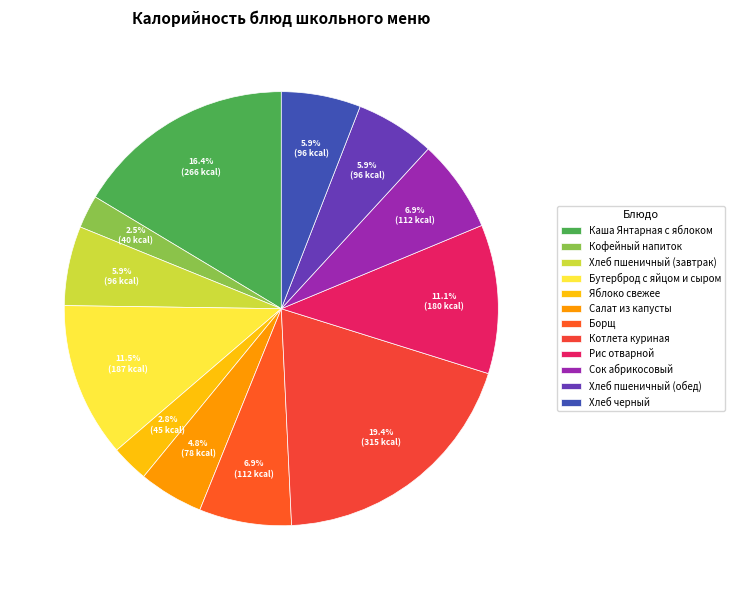

Rank the categories by value from lowest to highest.

Кофейный напиток, Яблоко свежее, Салат из капусты, Хлеб пшеничный (завтрак), Хлеб пшеничный (обед), Хлеб черный, Борщ, Сок абрикосовый, Рис отварной, Бутерброд с яйцом и сыром, Каша Янтарная с яблоком, Котлета куриная